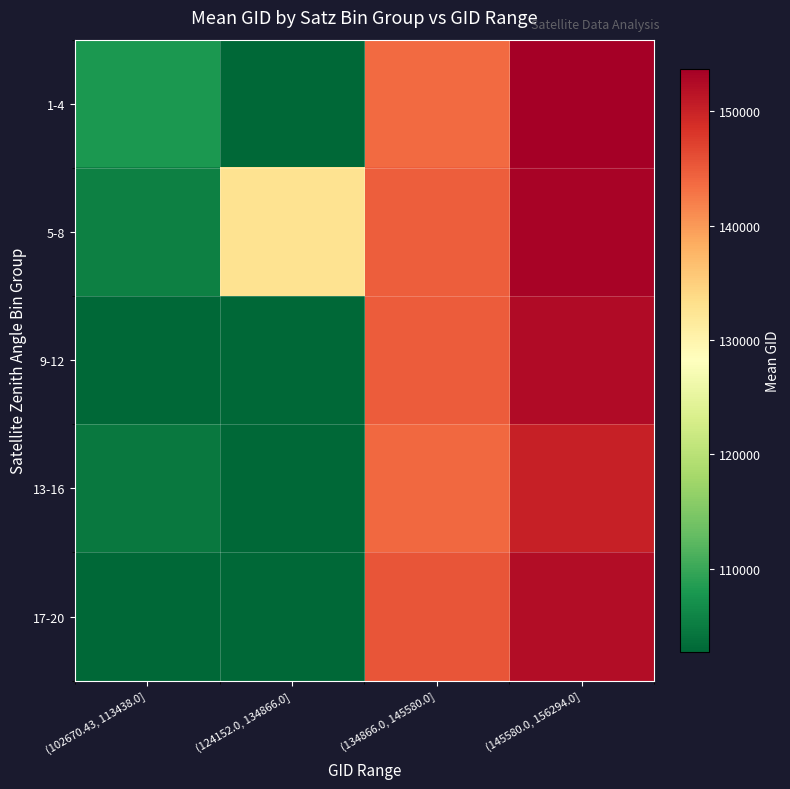

How many data points does each series have?

4